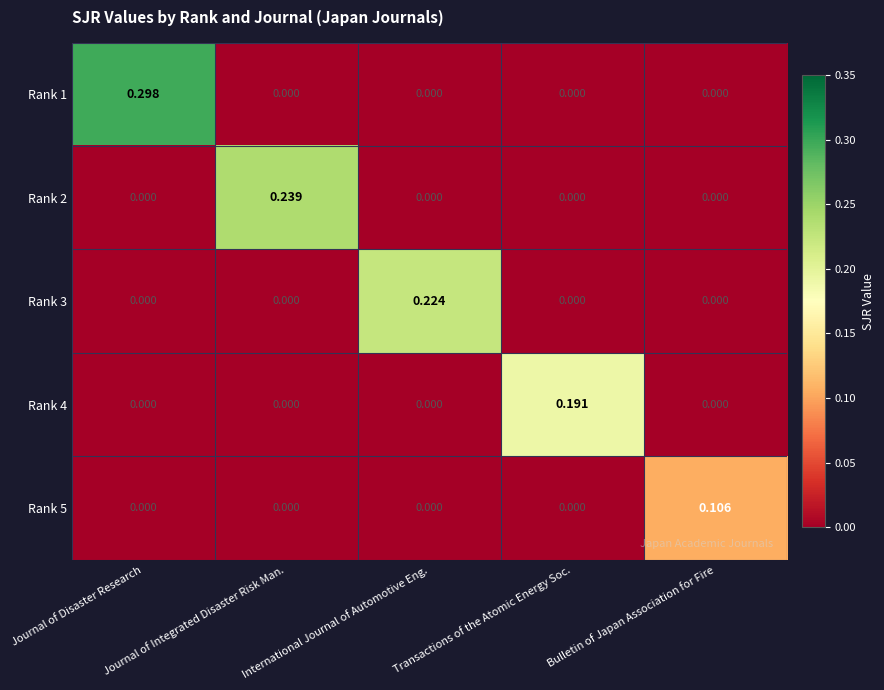

How many positive values does the Rank 5 series have?

1